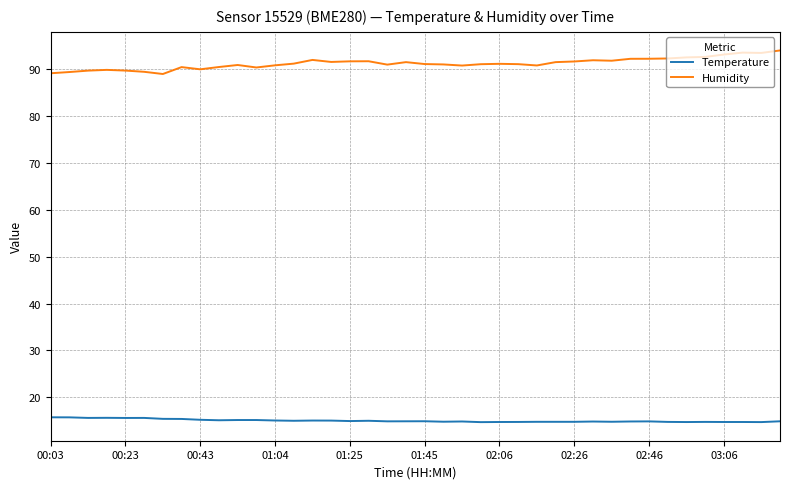

What is the greatest value displayed?

93.9